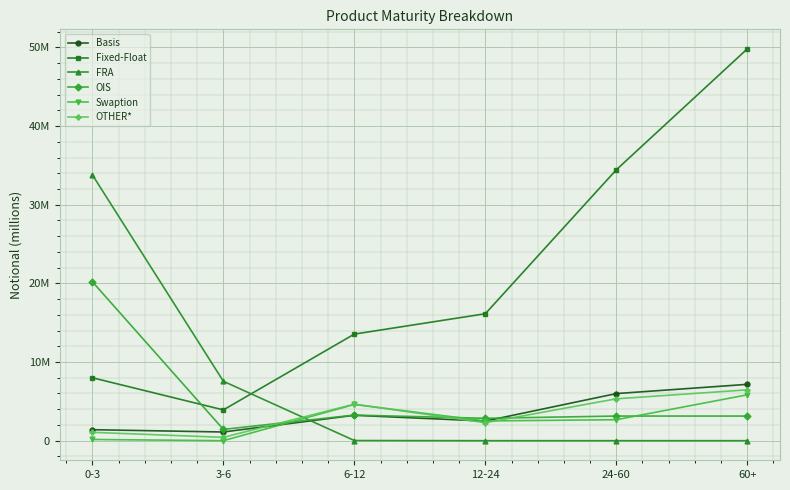

Which series changed the most between 6-12 and 12-24?

Fixed-Float